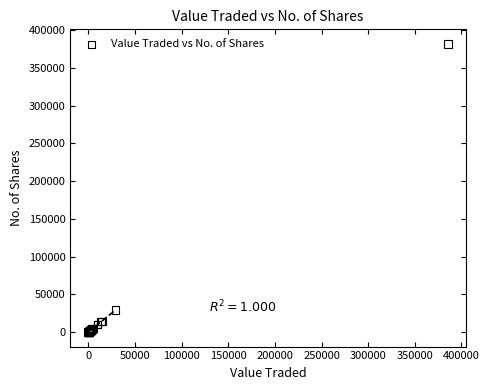

What Y value in the scatter plot is closest to 190873?

29521